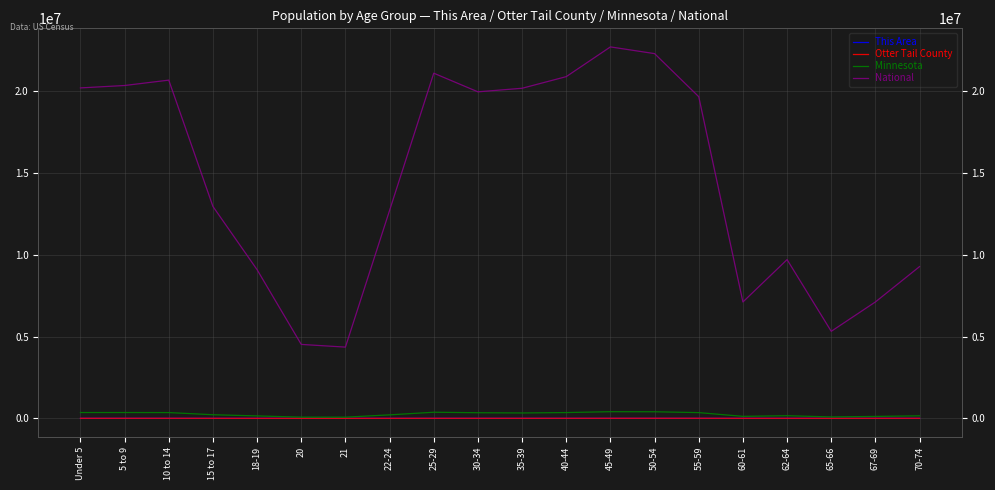

What is the maximum value for Otter Tail County?

4808